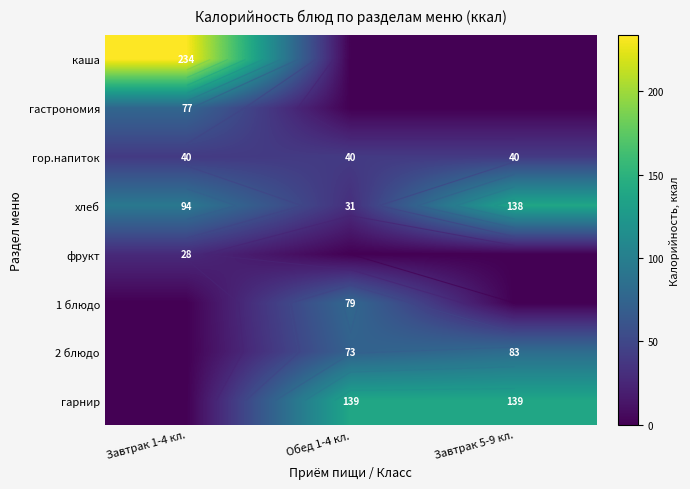

The value of фрукт at Завтрак 1-4 кл. is 7.9. True or false?

False